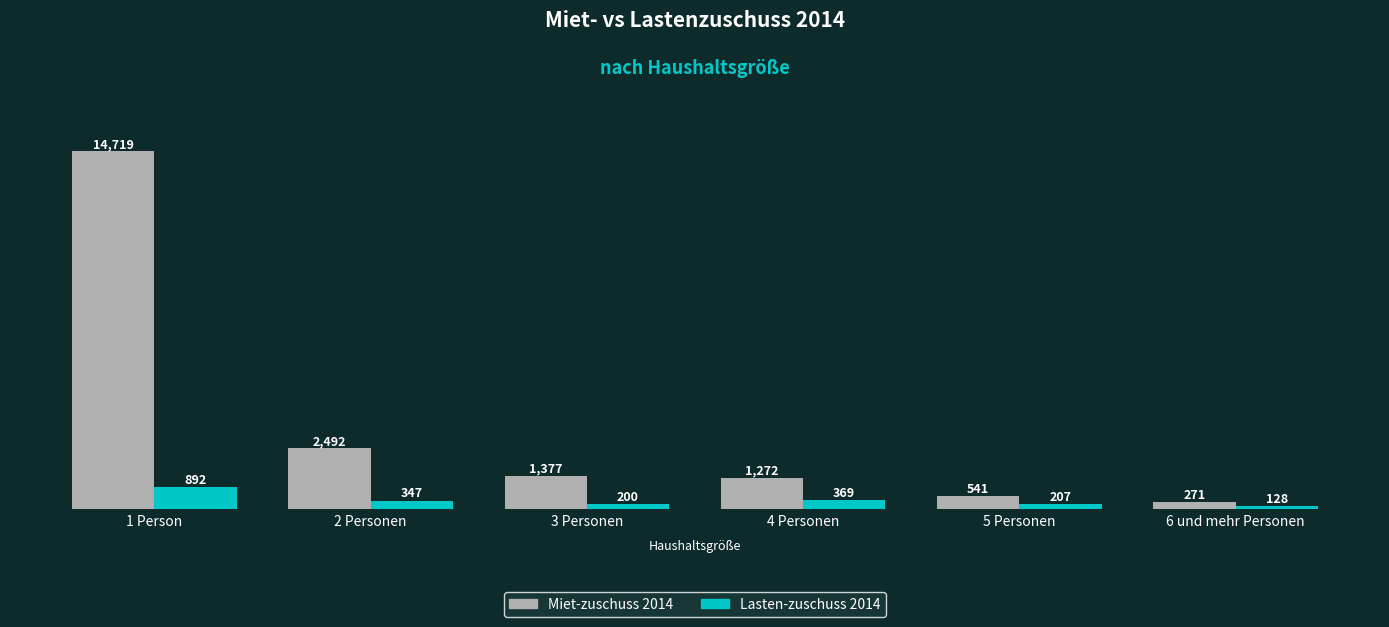

List the series in order of their peak value, highest first.

Miet-zuschuss 2014, Lasten-zuschuss 2014